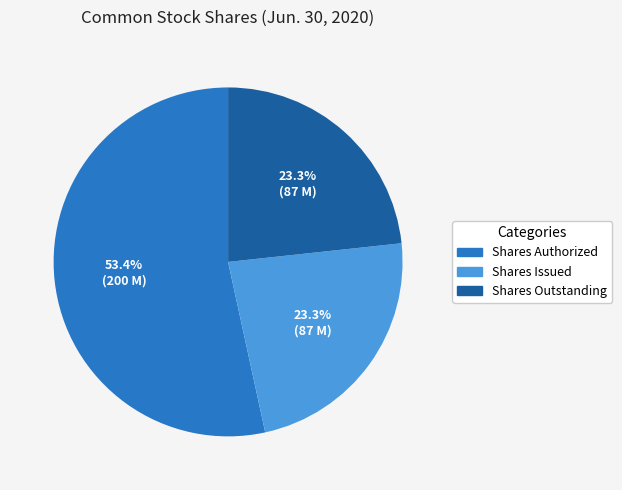

Between Shares Outstanding and Shares Authorized, which is larger?

Shares Authorized